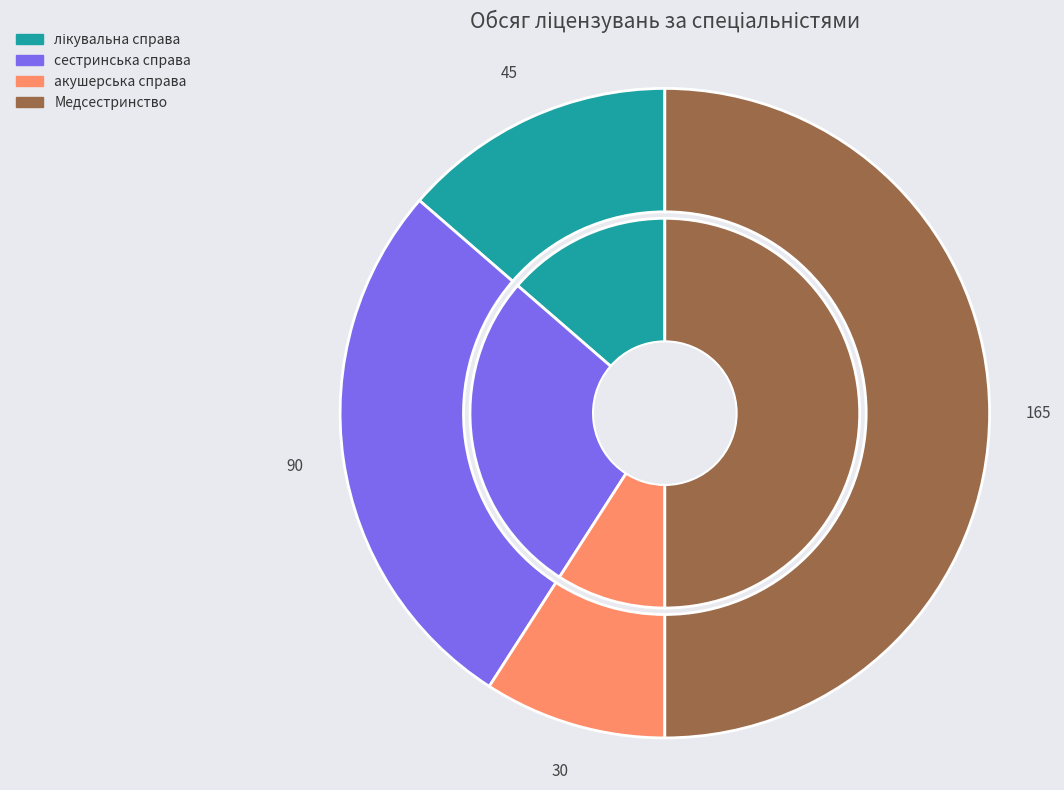

To the nearest percent, what is the difference between the сестринська справа and лікувальна справа slice percentages?

14%